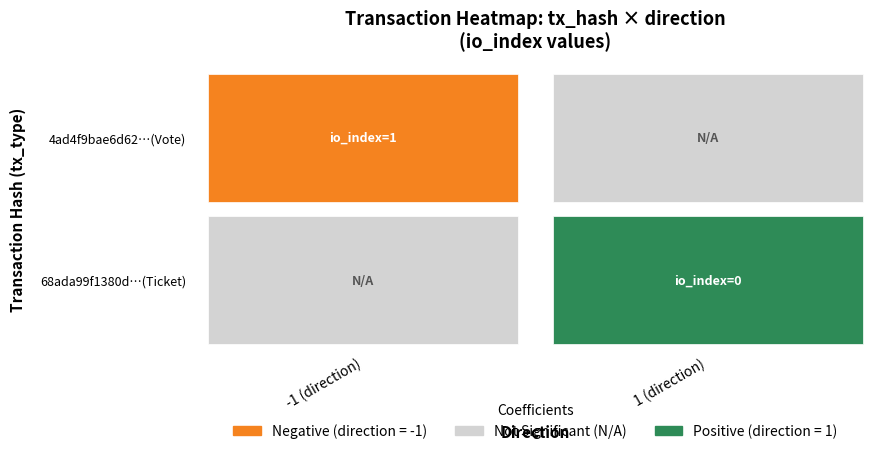

Is it true that 4ad4f9bae6d62289245a3ff05b924806dff966c equals -1 at 0?

True